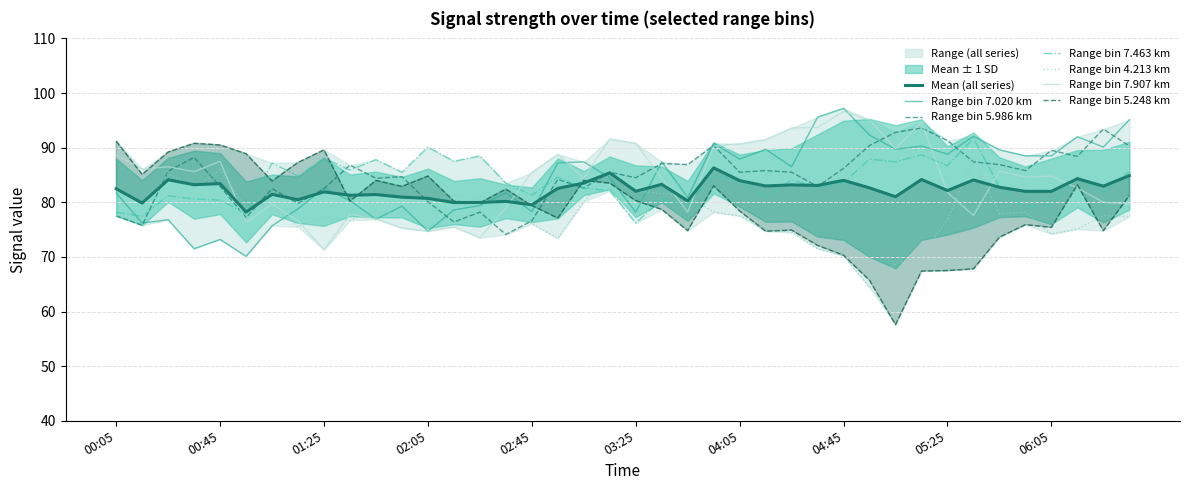

The value of 4.213 at 2000/08/02 00:25 is 140.4. True or false?

False